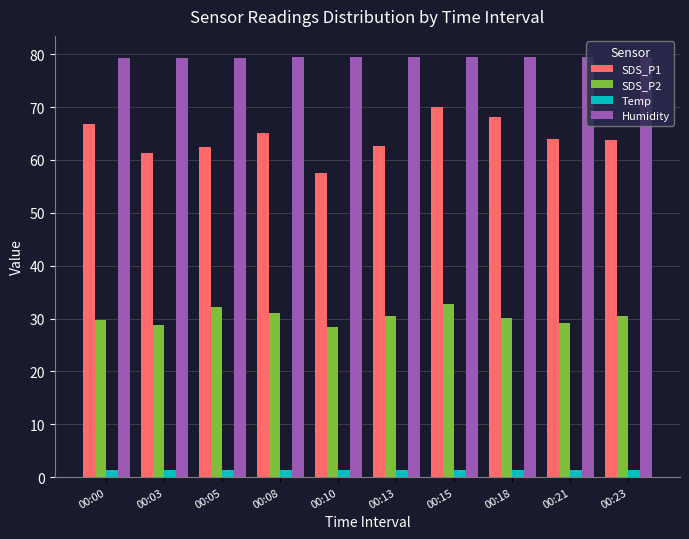

What is the maximum value for SDS_P1?

70.0